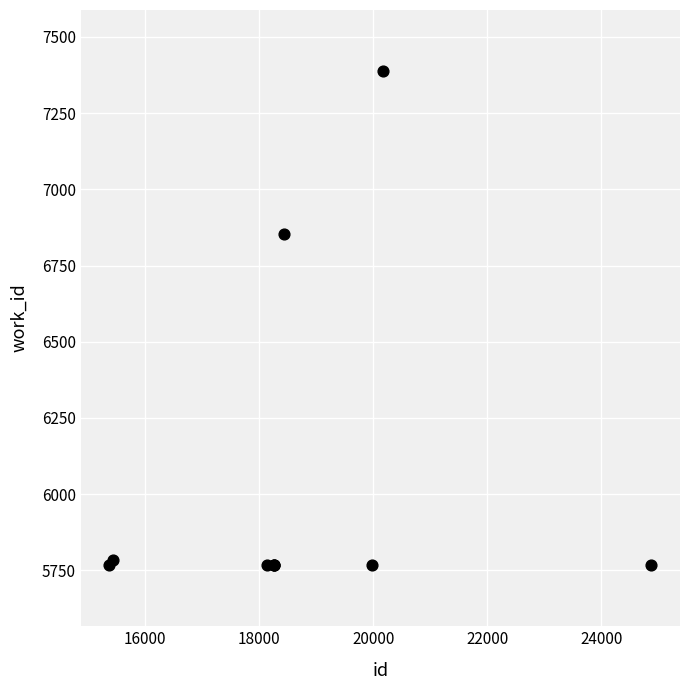

What Y value in the scatter plot is closest to 6577?

6855